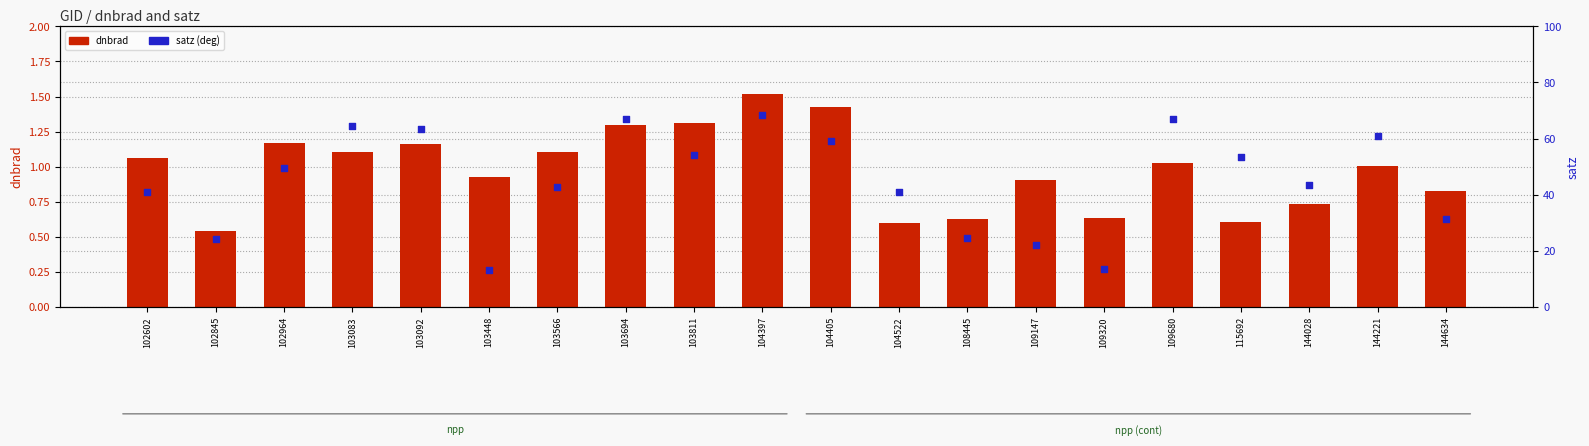

What are all the series names shown in the legend?

dnbrad, satz (deg)